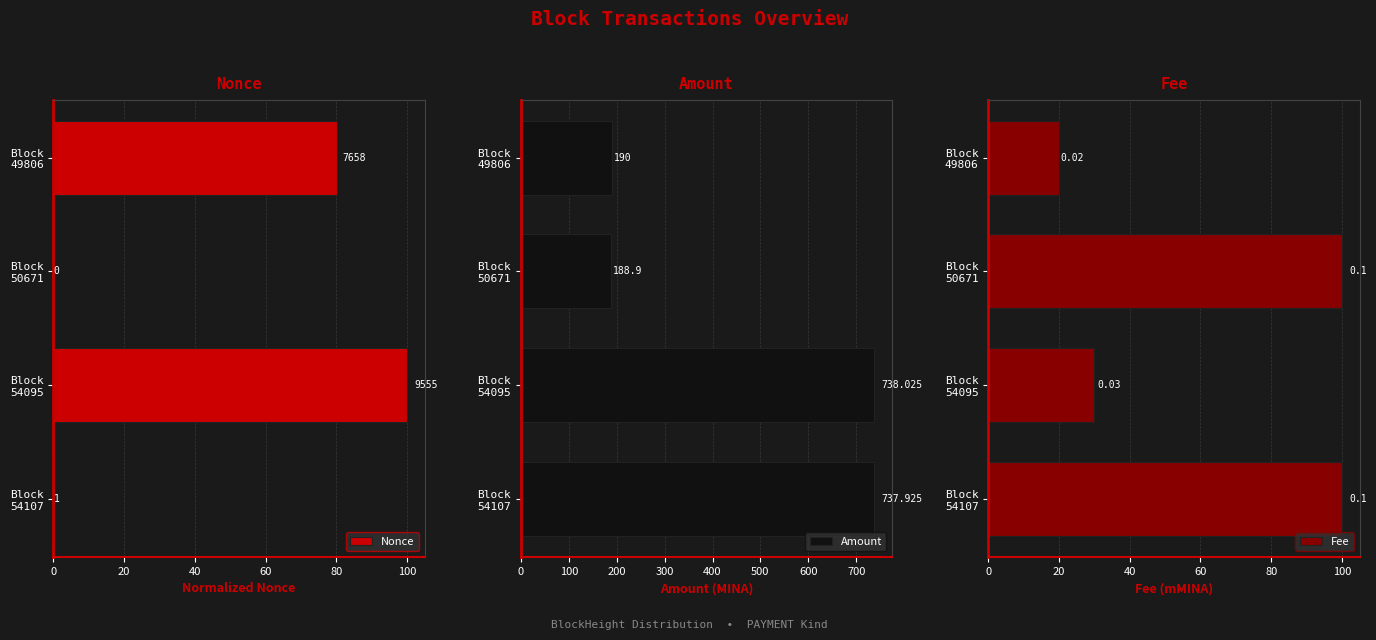

How many data points in Amount are less than 737?

2